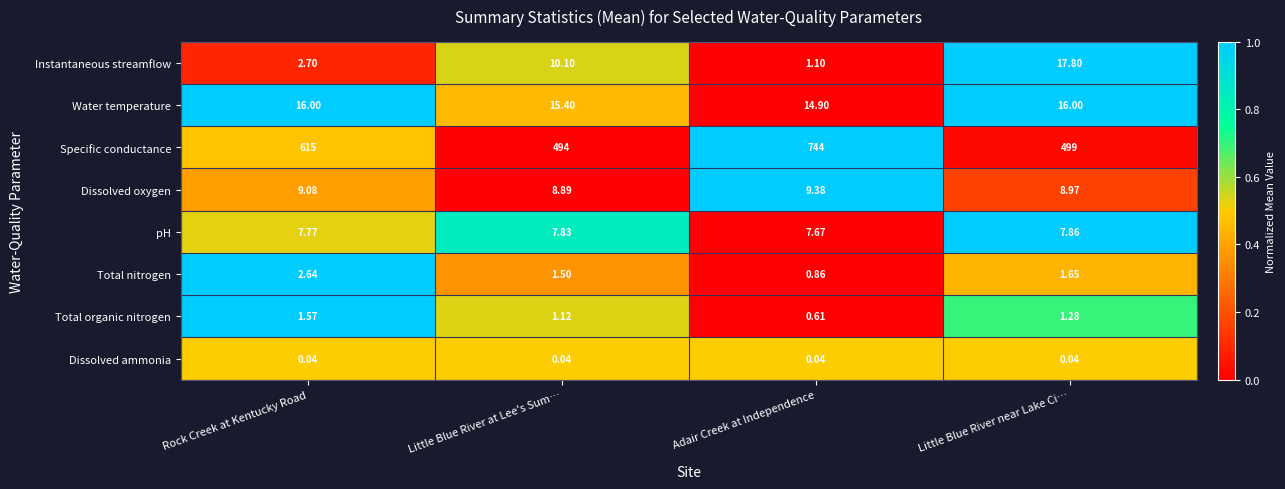

Which series has the widest spread of values?

Specific conductance